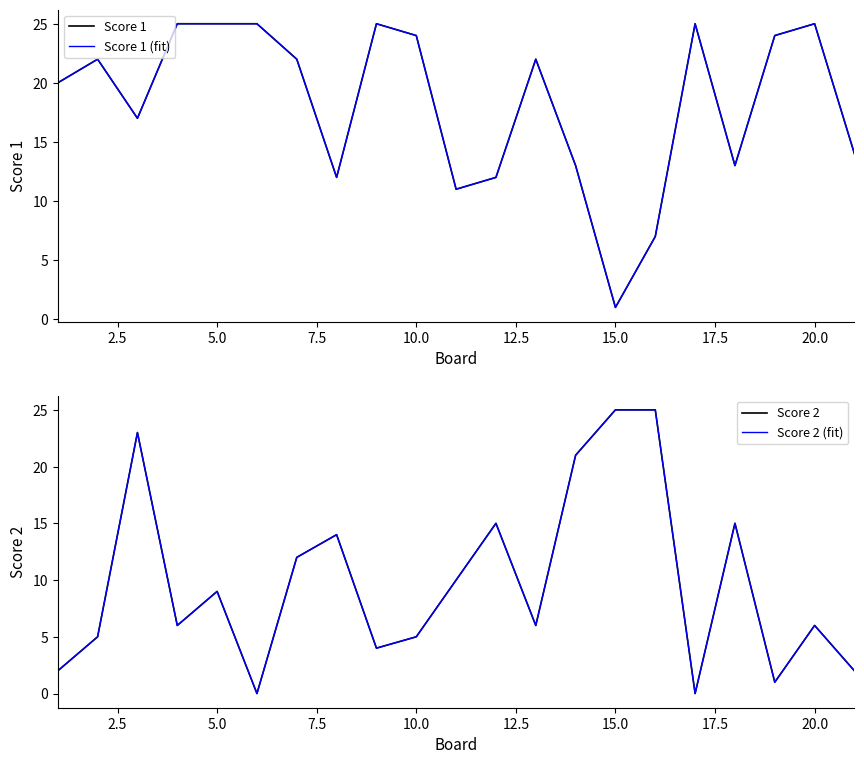

Reading right to left, list all the values displayed in this chart.

Score 1: 14	25	24	13	25	7	1	13	22	12	11	24	25	12	22	25	25	25	17	22	20
Score 1 (fit): 14	25	24	13	25	7	1	13	22	12	11	24	25	12	22	25	25	25	17	22	20
Score 2: 2	6	1	15	0	25	25	21	6	15	10	5	4	14	12	0	9	6	23	5	2
Score 2 (fit): 2	6	1	15	0	25	25	21	6	15	10	5	4	14	12	0	9	6	23	5	2